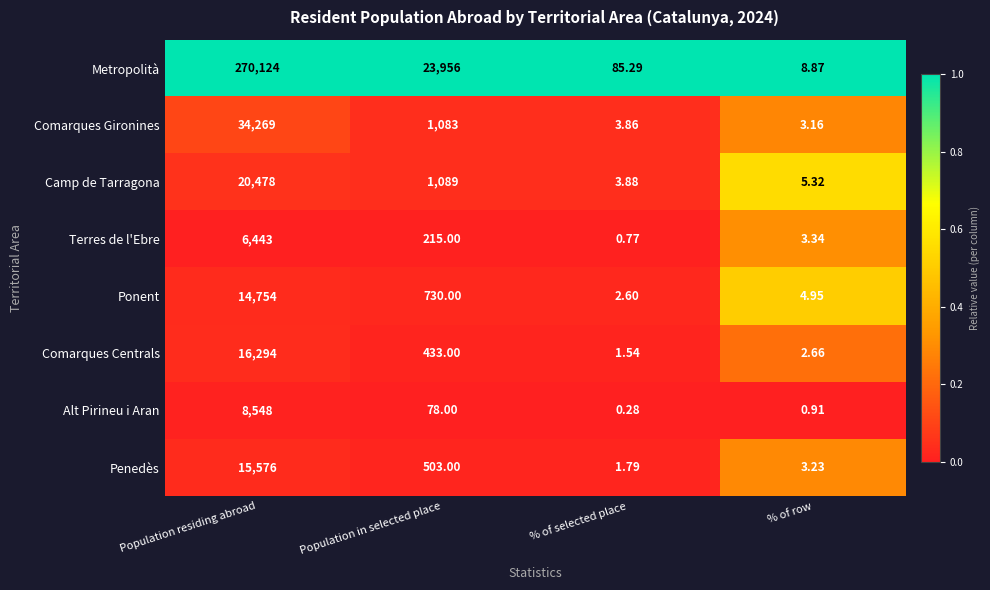

Which series has the largest range (max minus min)?

Metropolità